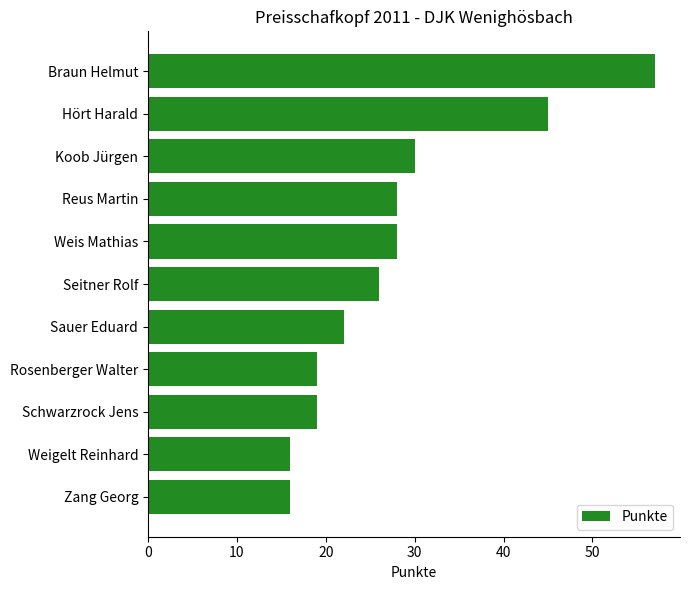

How many data points are less than 26?

5